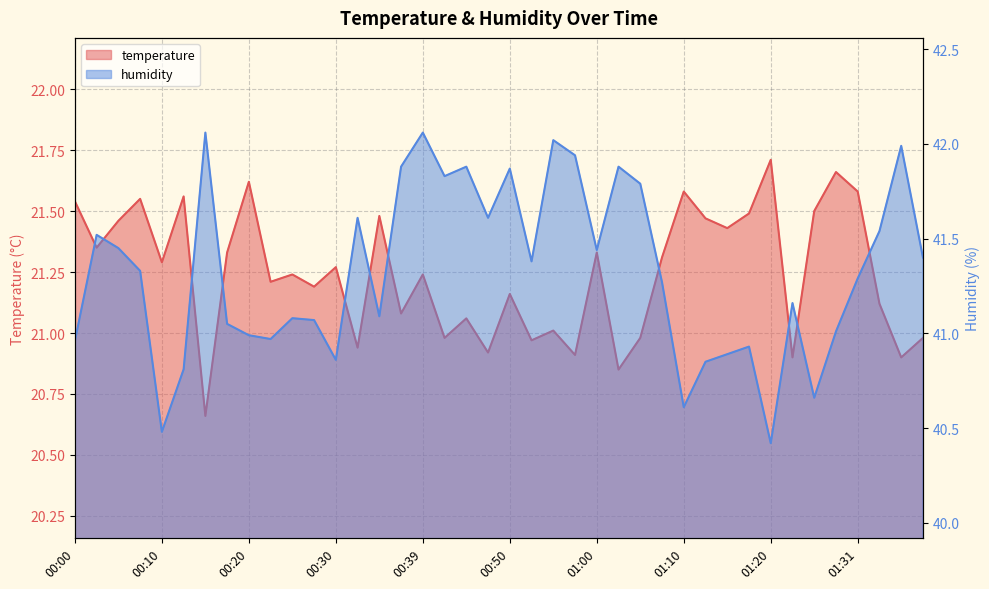

Where is the first local minimum for temperature?

00:02